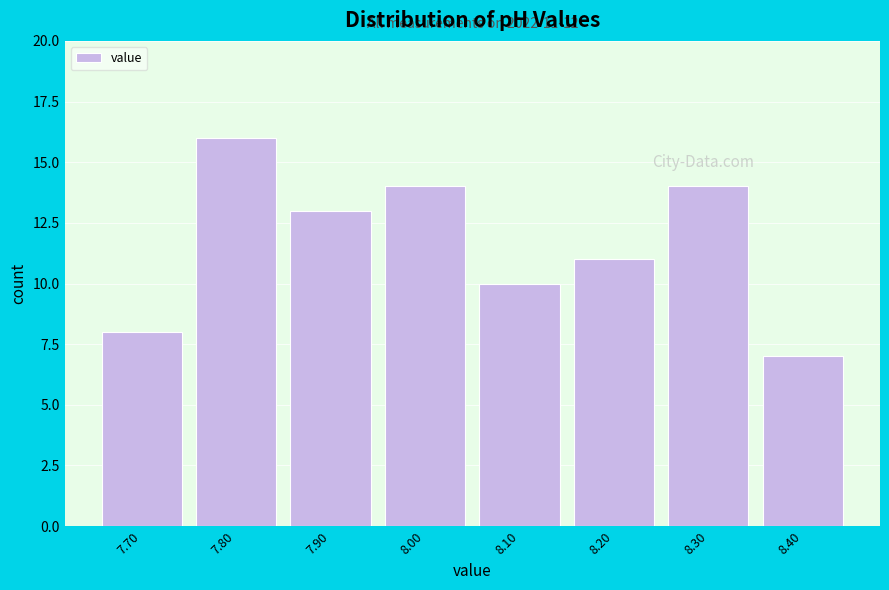

Reading left to right, what are all the values shown in this chart?

8	16	13	14	10	11	14	7